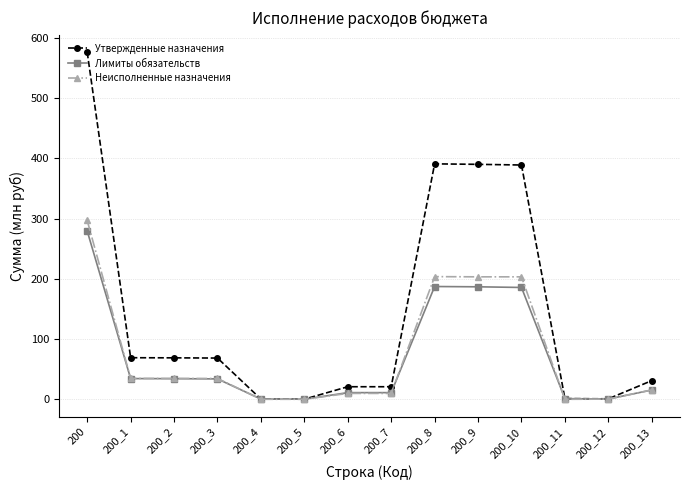

True or false: Лимиты обязательств has a value of 52.2 at 200_10.

False